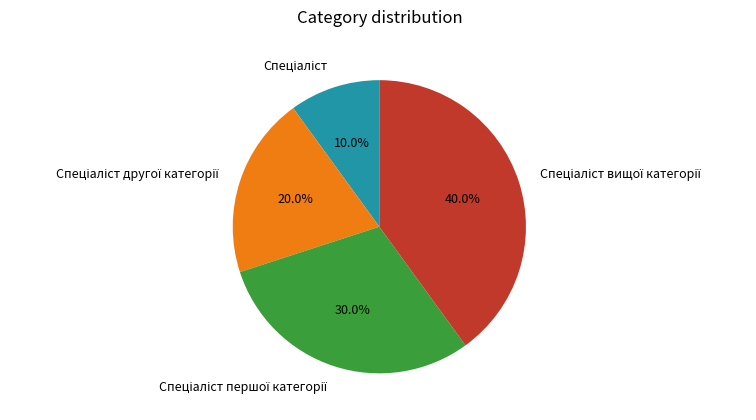

Is there any slice that represents more than half of the pie?

No